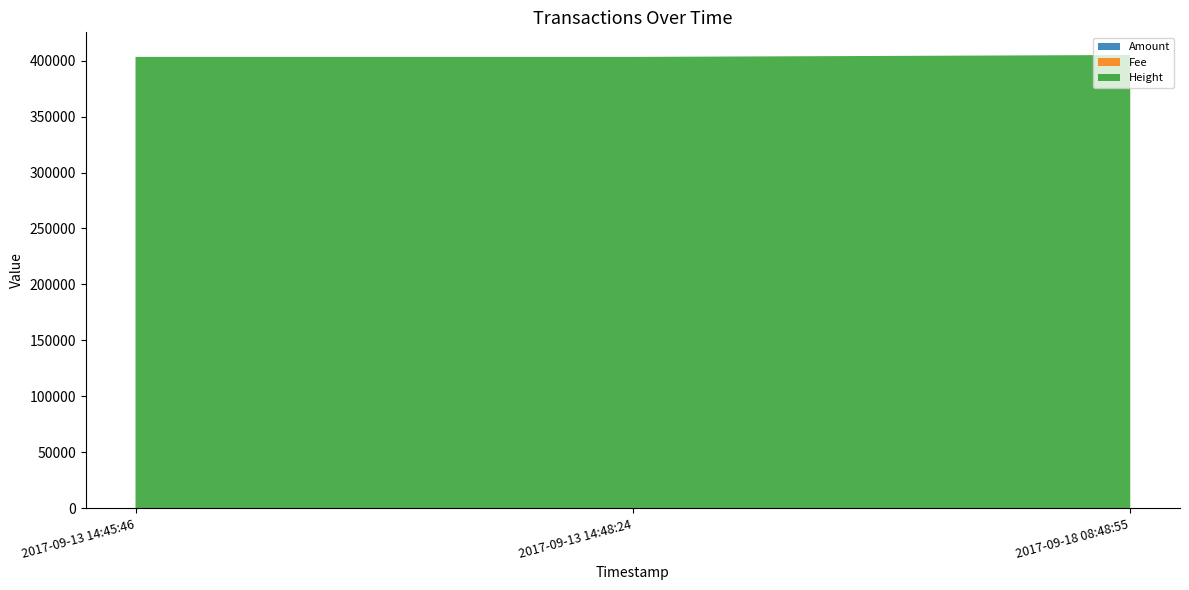

Reading left to right, list all the values displayed in this chart.

Amount: 2017-09-13 14:45:46=2	2017-09-13 14:48:24=0	2017-09-18 08:48:55=0
Fee: 2017-09-13 14:45:46=1	2017-09-13 14:48:24=1	2017-09-18 08:48:55=1
Height: 2017-09-13 14:45:46=403387	2017-09-13 14:48:24=403389	2017-09-18 08:48:55=405089